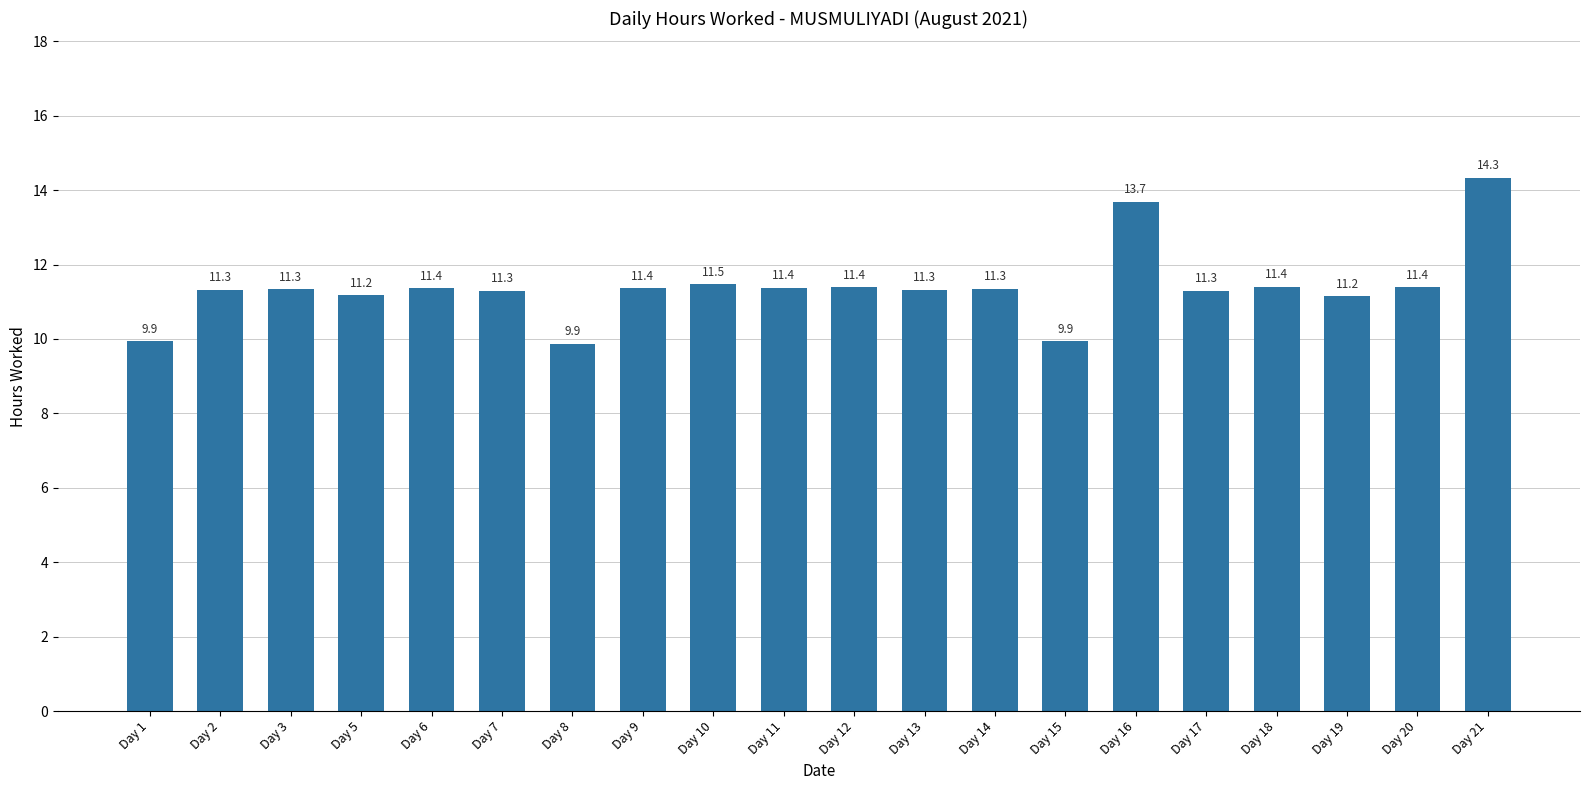

The chart shows a value of 4.7 at Day 10. True or false?

False